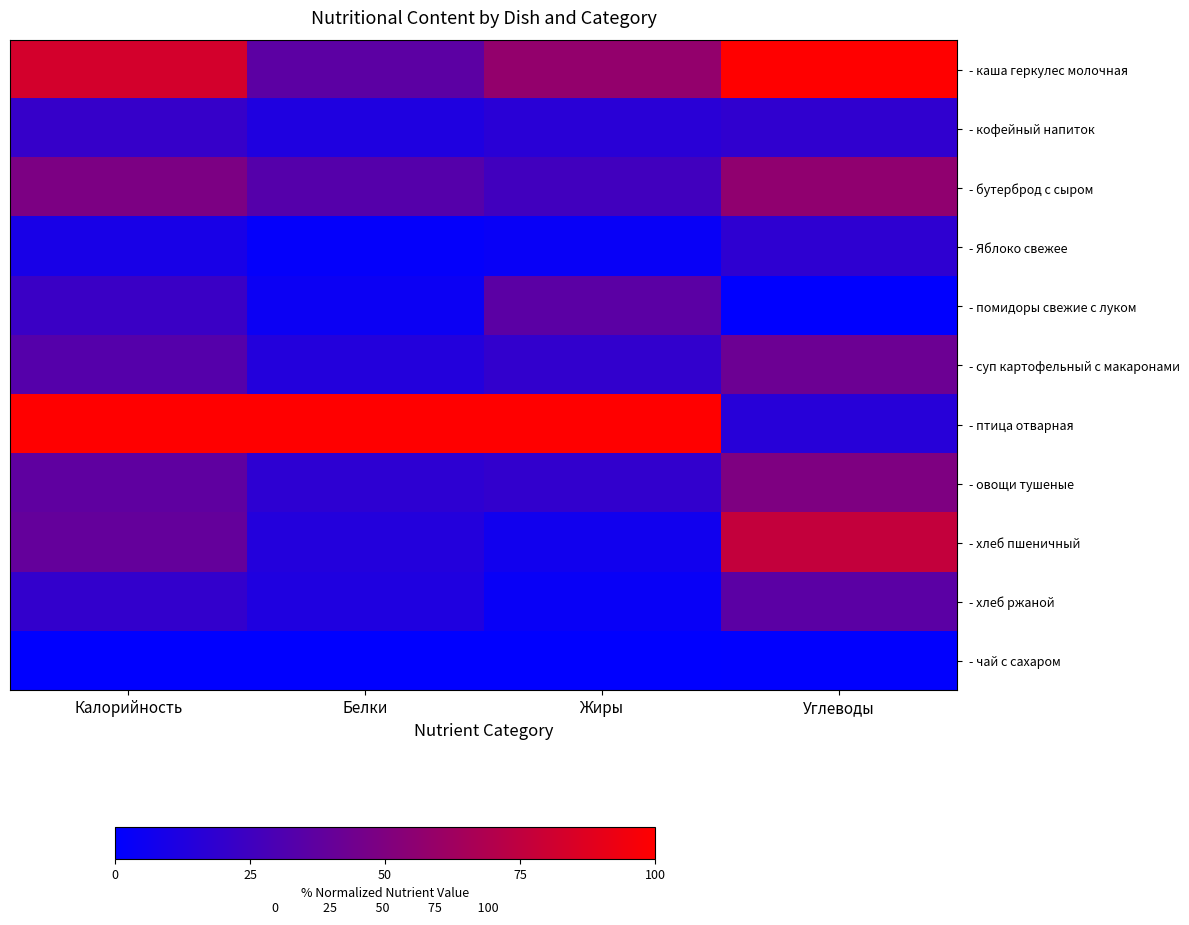

Which label corresponds to the largest value in the chart?

Углеводы